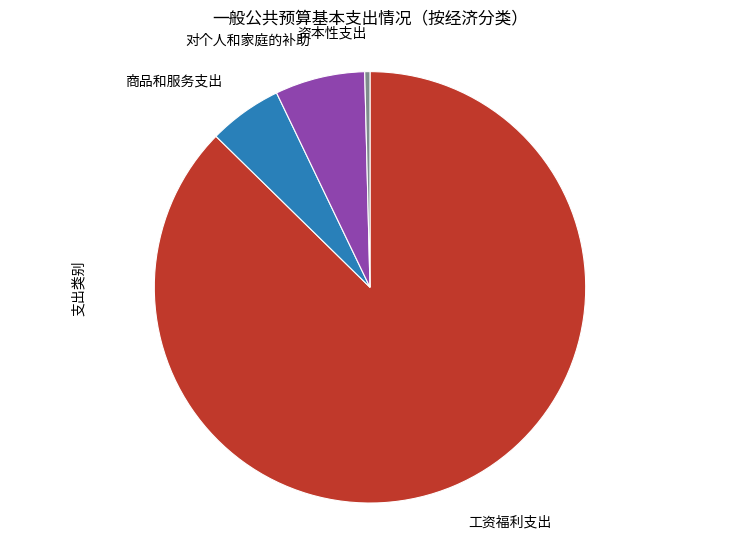

Approximately how many times larger is the value at 工资福利支出 compared to 商品和服务支出?

15.8